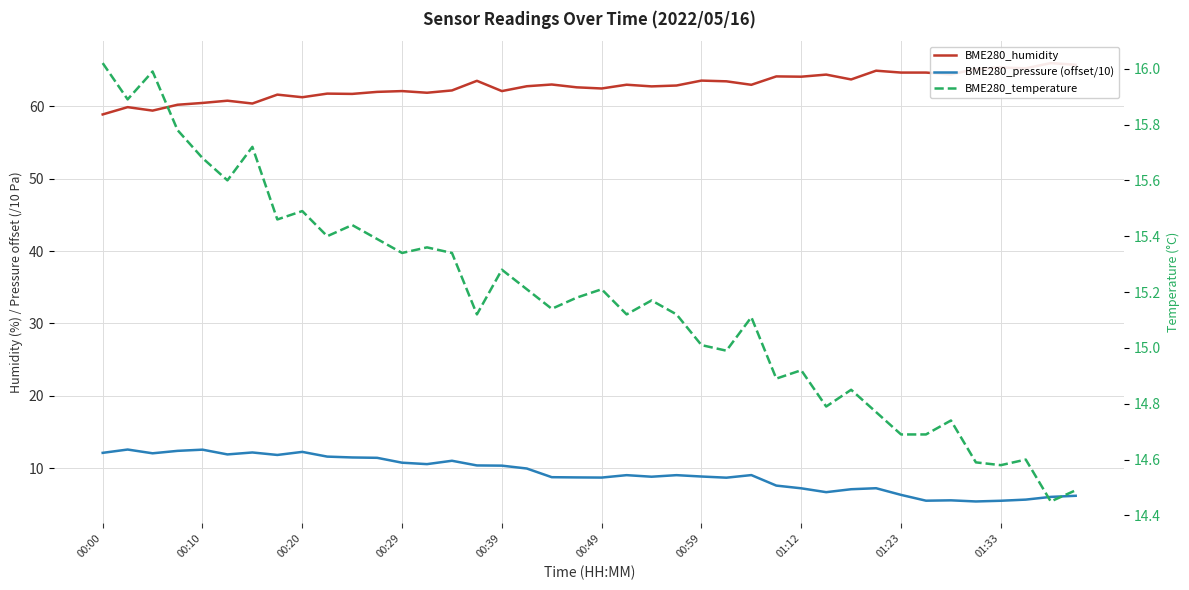

At which label does BME280_humidity reach its minimum?

00:00